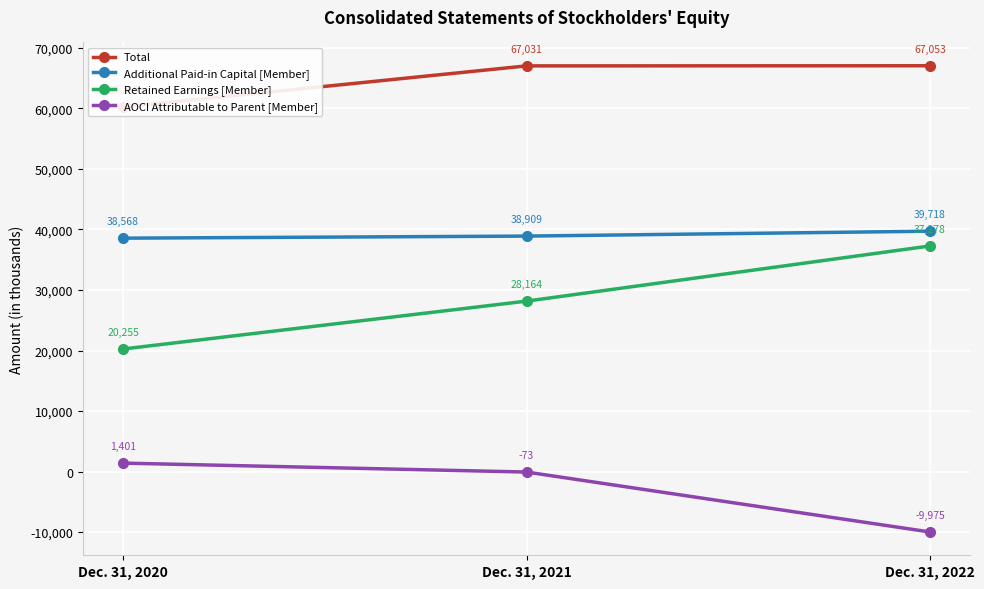

List the series in order of their overall mean, highest first.

Total, Additional Paid-in Capital [Member], Retained Earnings [Member], AOCI Attributable to Parent [Member]